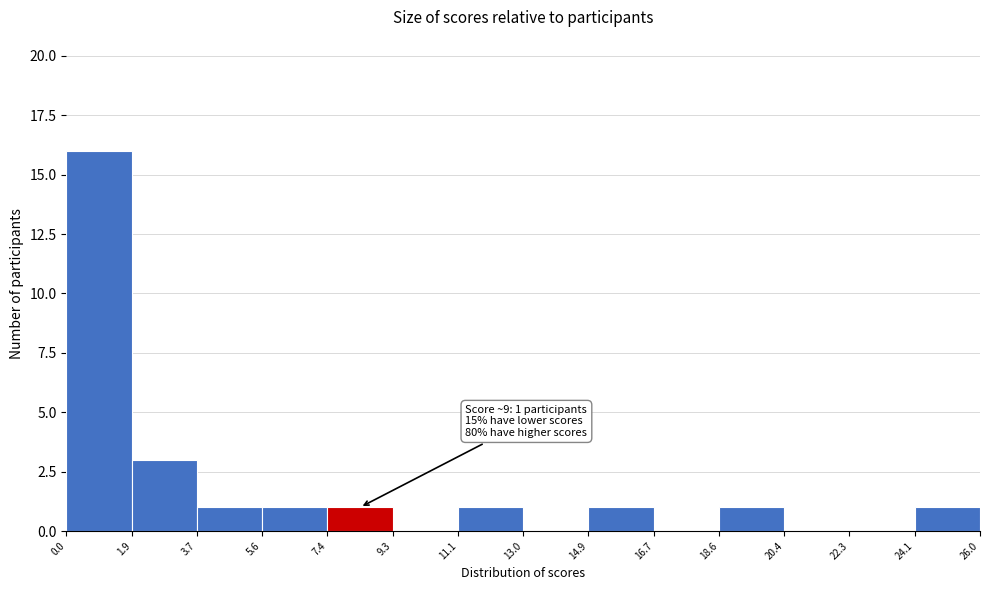

Which range on the x-axis has the tallest bar?

0.0 to 1.9